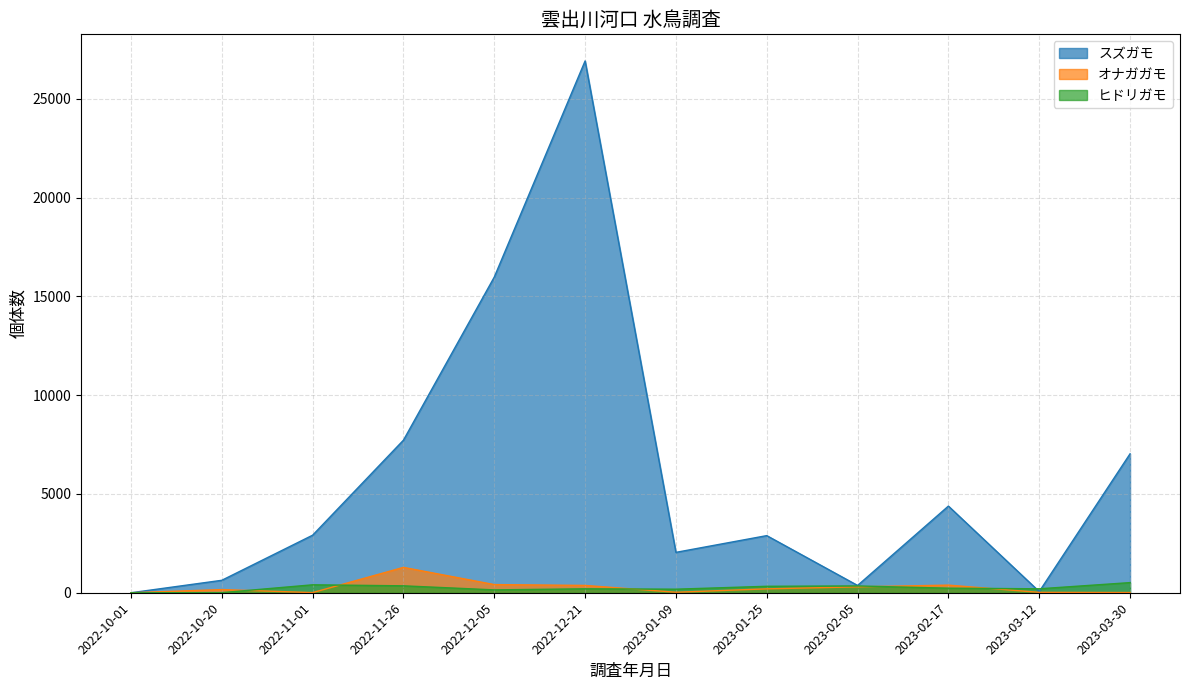

What is the average value of the オナガガモ series?

264